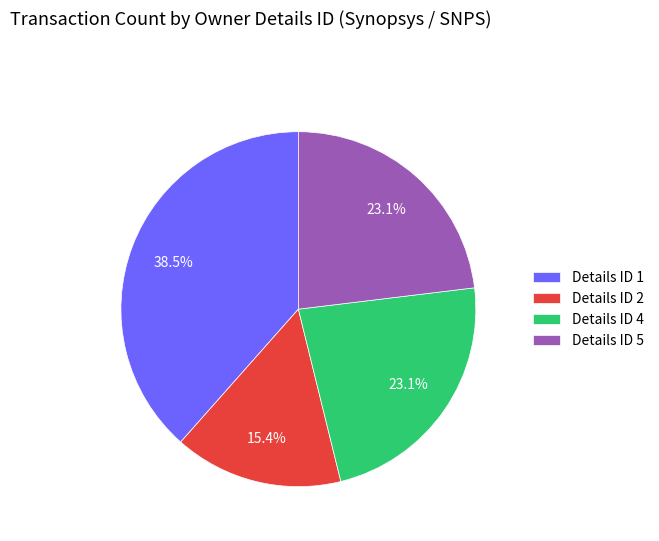

Count the number of slices in the pie.

4